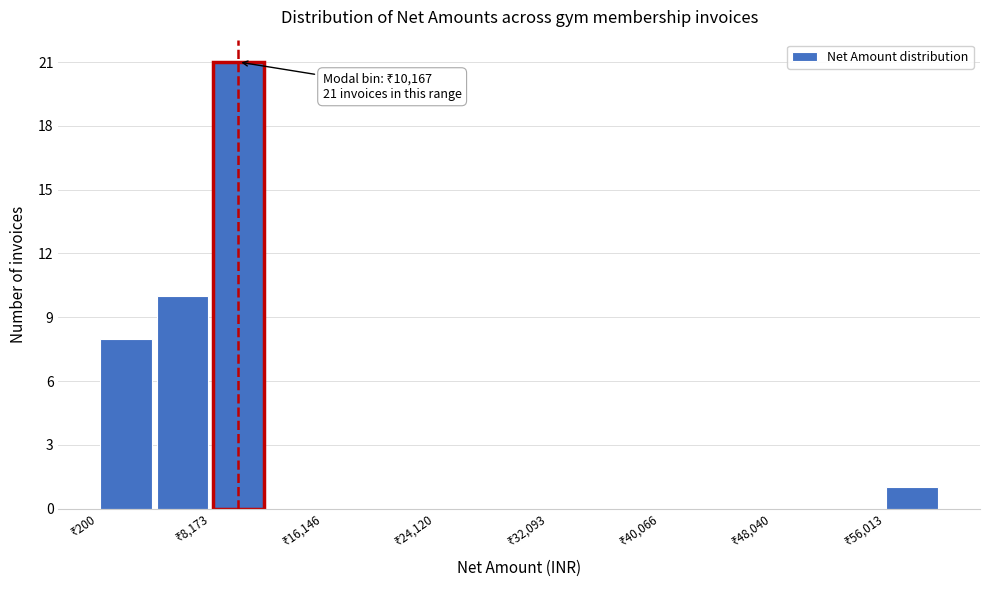

Read against the x-axis, roughly where is the centre of the tallest bar?

10000